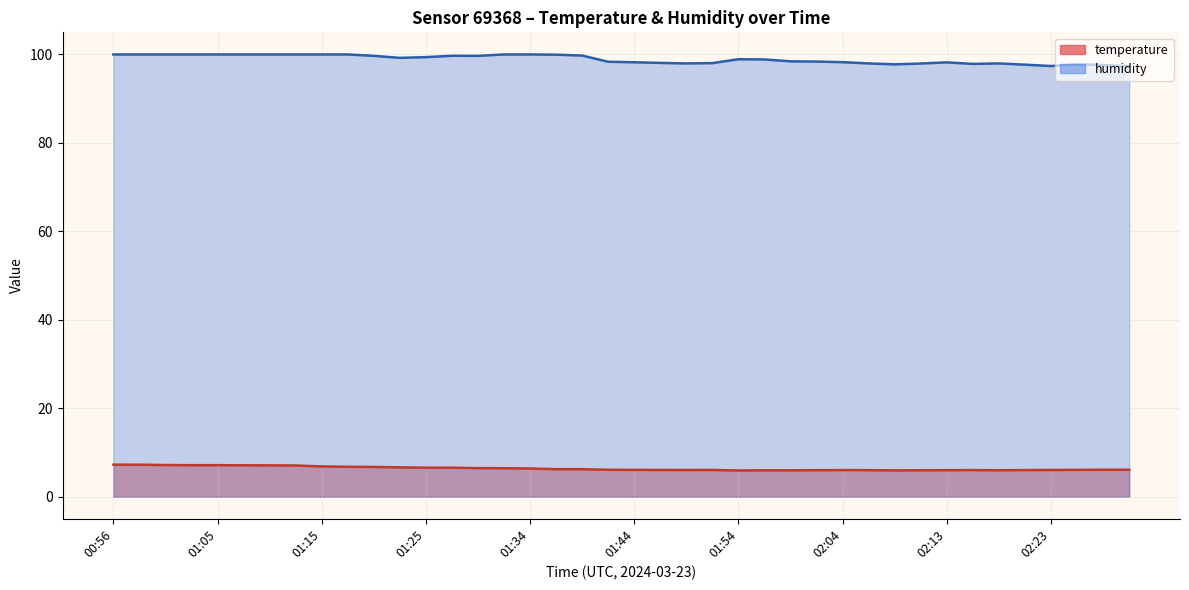

What is the lowest value of the humidity series?

97.3